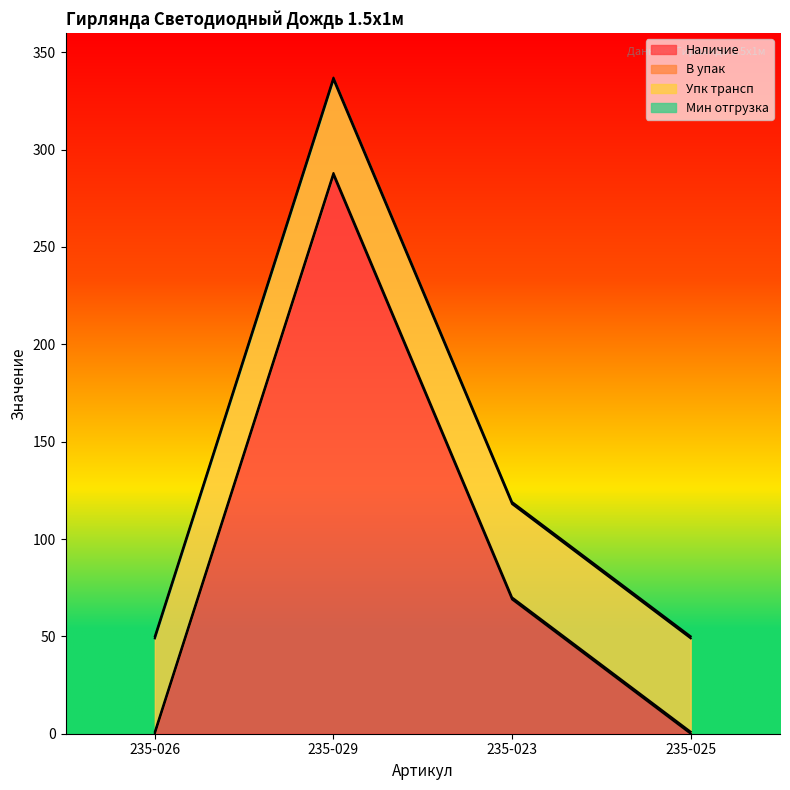

What is the difference between the highest and lowest values at 235-025?

48